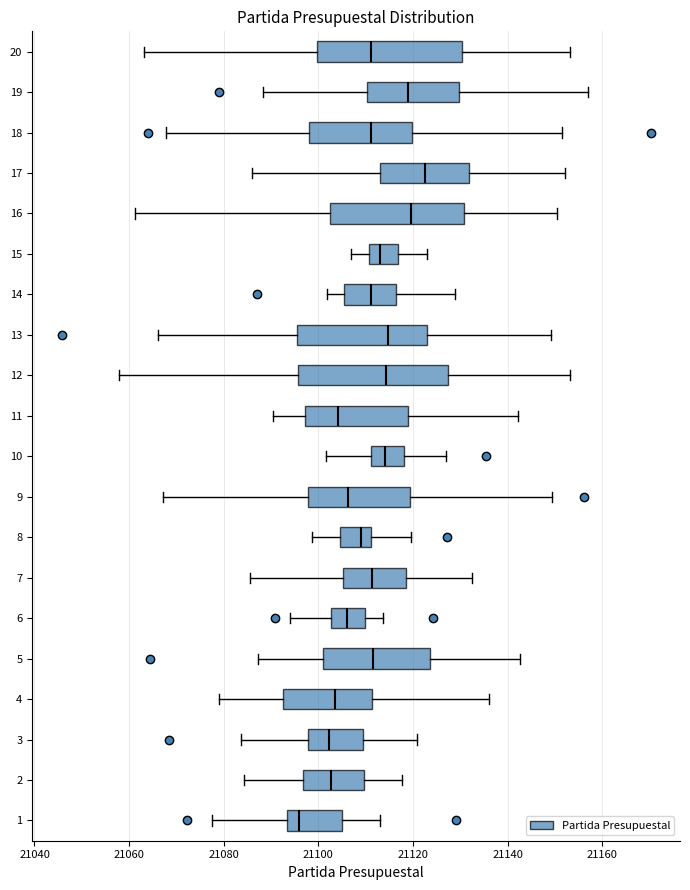

Which box's median line is the furthest to the left?

1